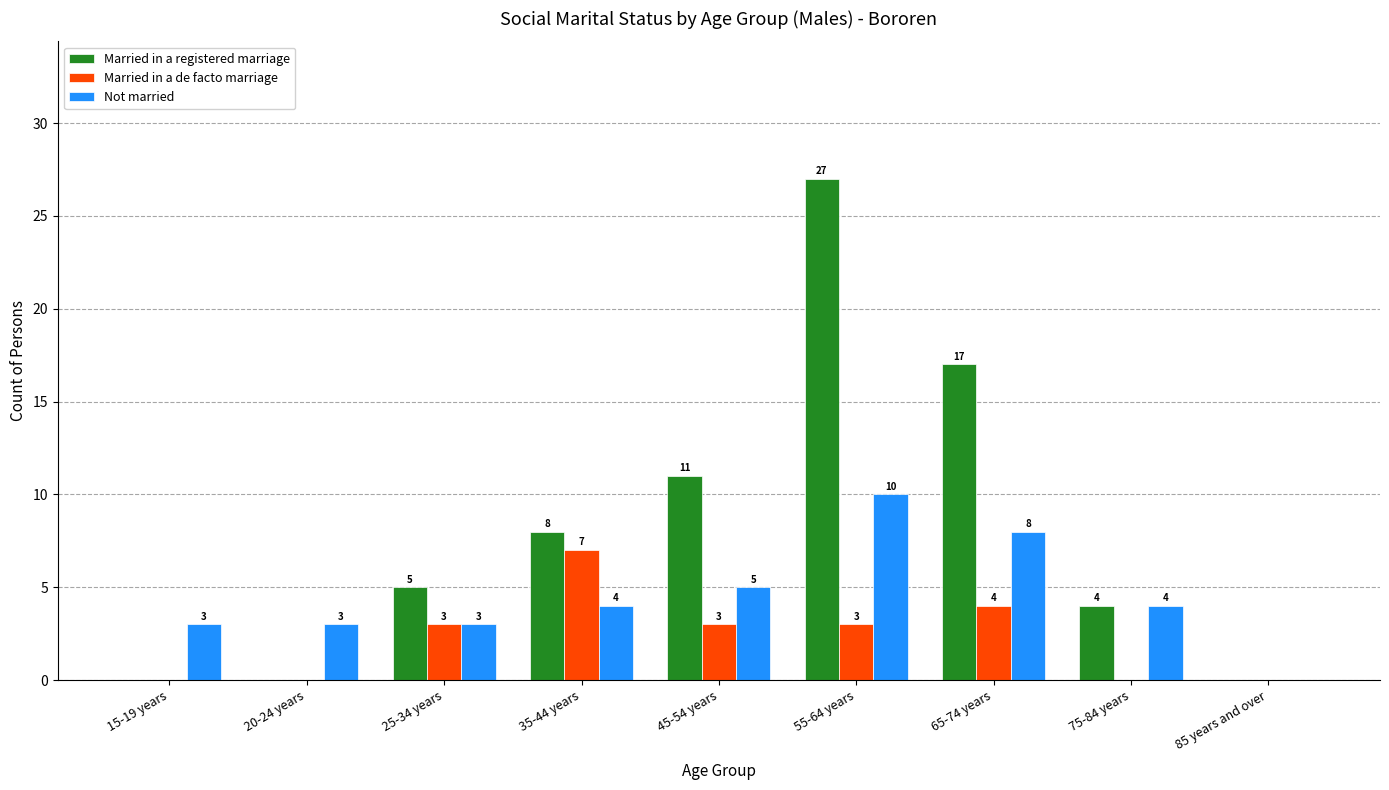

How many series are shown in this chart?

3